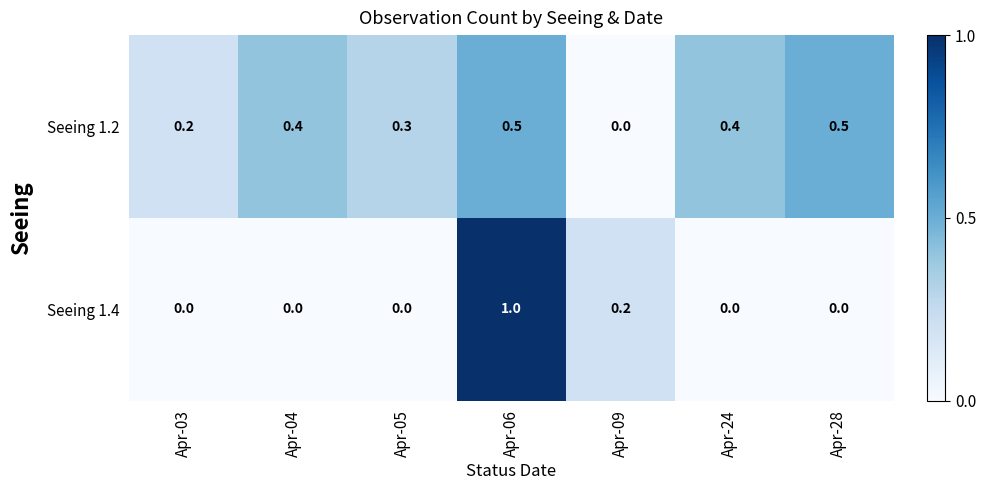

Reading right to left, what are all the values shown in this chart?

Seeing 1.2: 0.5	0.4	0.0	0.5	0.3	0.4	0.2
Seeing 1.4: 0.0	0.0	0.2	1.0	0.0	0.0	0.0